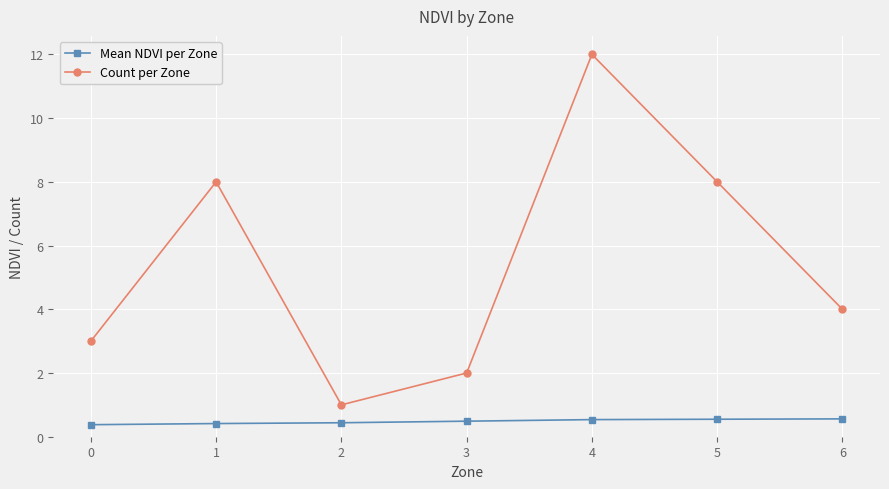

The value of Mean NDVI per Zone at 0 is 0.4. True or false?

True